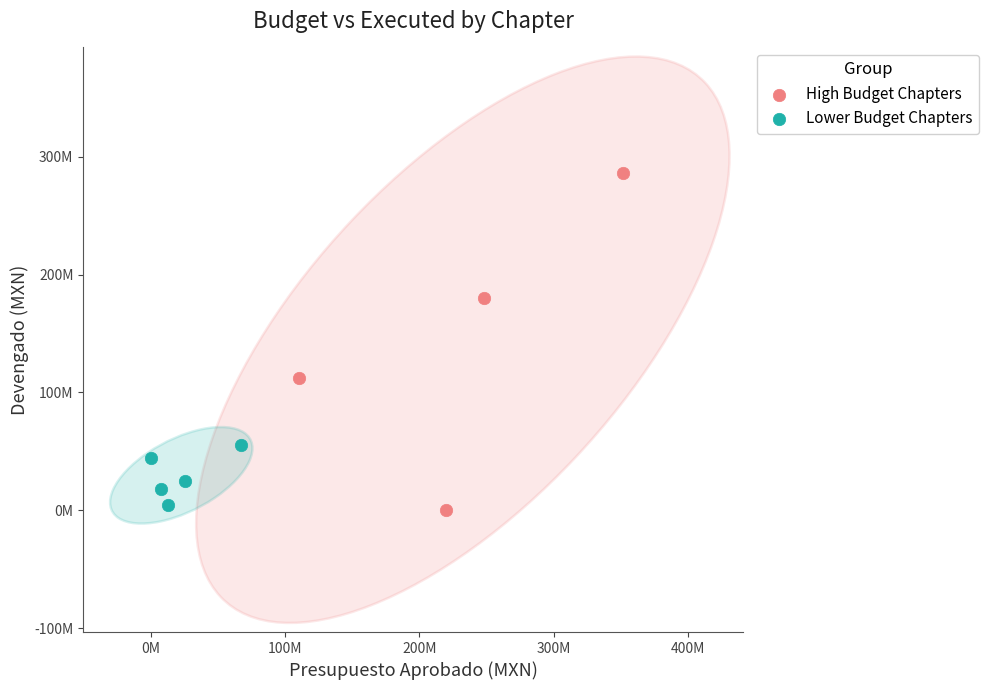

What are all the series names shown in the legend?

High Budget Chapters, Lower Budget Chapters